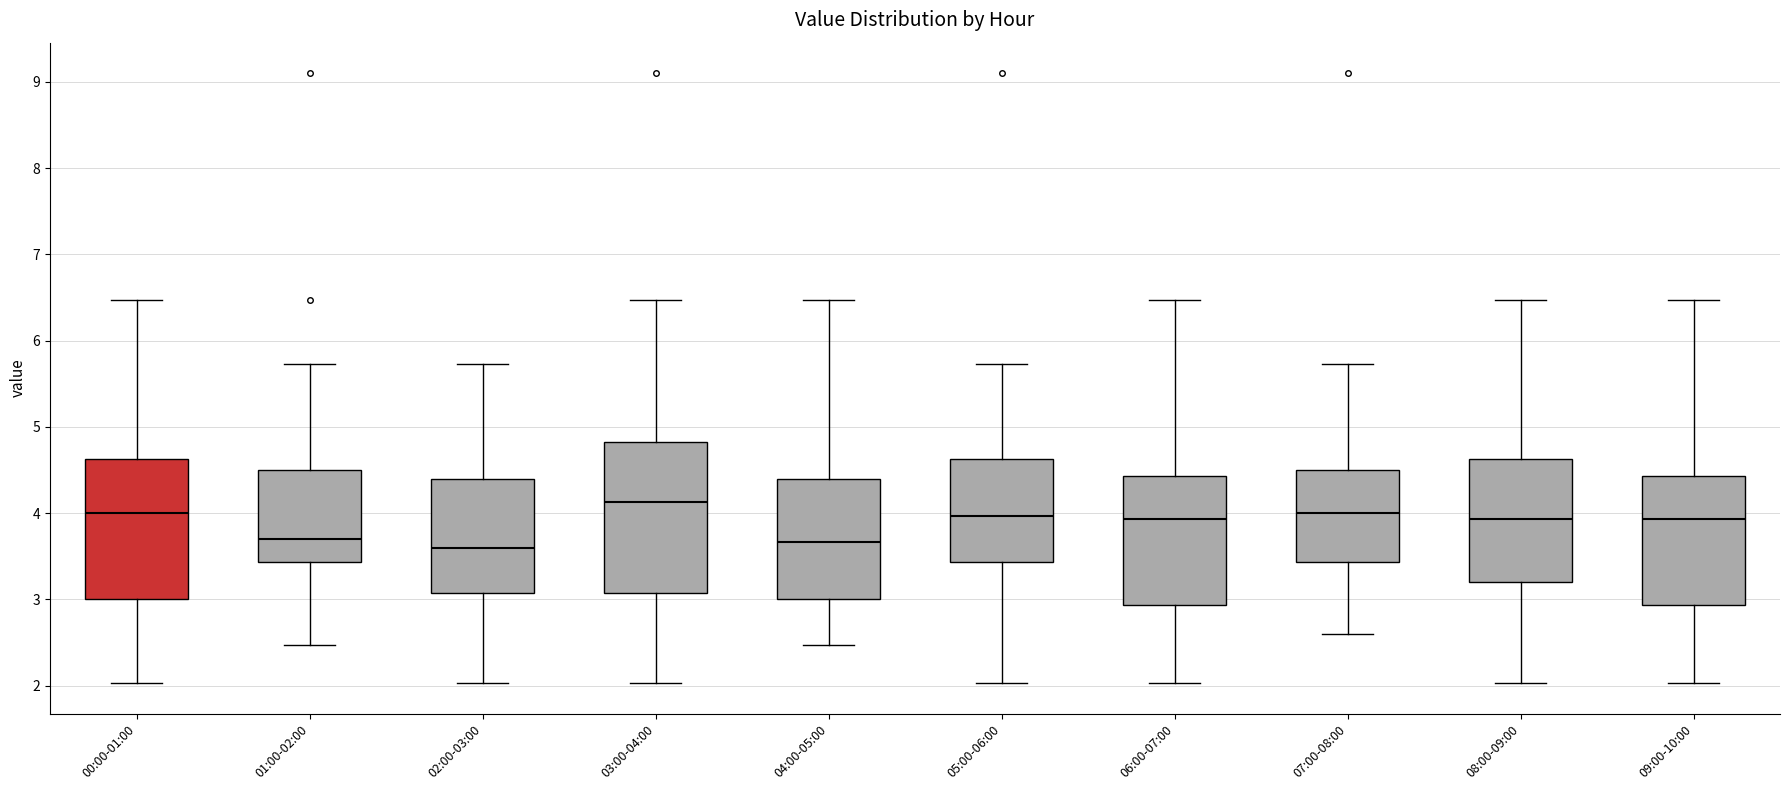

Reading left to right, read every box against the y-axis: the position of its median line, the range the box covers, and the ends of its whiskers. The values are not printed on the chart, so give them approximately, as read against the axis.

00:00-01:00: median 4.0, box 3.0 to 4.6, whiskers 2.0 to 6.5
01:00-02:00: median 3.7, box 3.4 to 4.5, whiskers 2.5 to 5.7
02:00-03:00: median 3.6, box 3.1 to 4.4, whiskers 2.0 to 5.7
03:00-04:00: median 4.1, box 3.1 to 4.8, whiskers 2.0 to 6.5
04:00-05:00: median 3.7, box 3.0 to 4.4, whiskers 2.5 to 6.5
05:00-06:00: median 4.0, box 3.4 to 4.6, whiskers 2.0 to 5.7
06:00-07:00: median 3.9, box 2.9 to 4.4, whiskers 2.0 to 6.5
07:00-08:00: median 4.0, box 3.4 to 4.5, whiskers 2.6 to 5.7
08:00-09:00: median 3.9, box 3.2 to 4.6, whiskers 2.0 to 6.5
09:00-10:00: median 3.9, box 2.9 to 4.4, whiskers 2.0 to 6.5